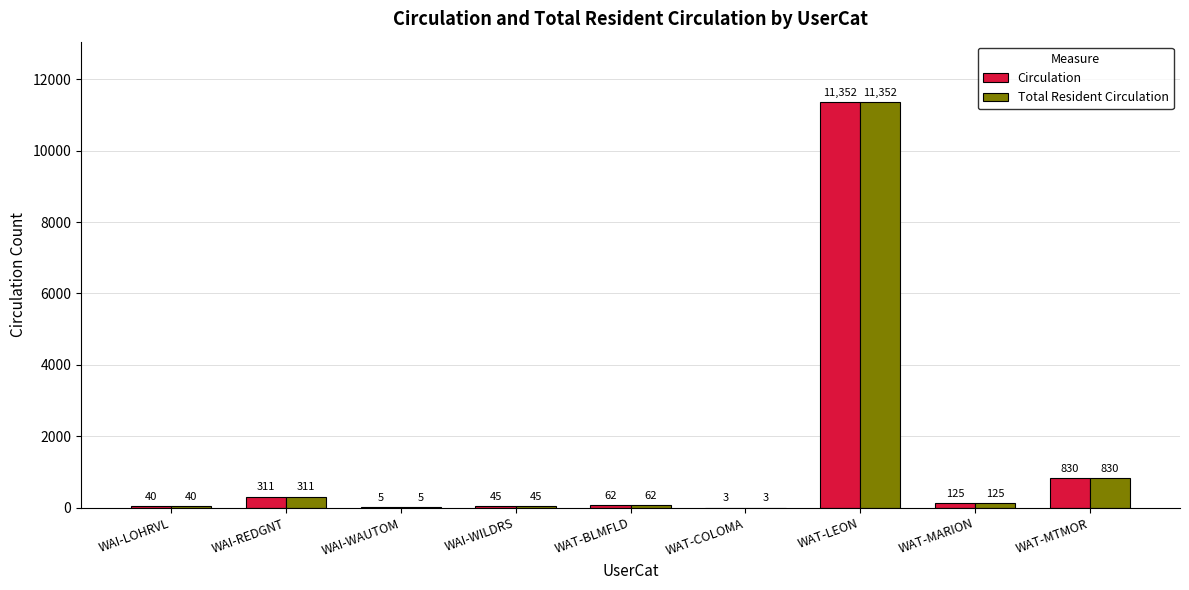

What is the sum of all Total Resident Circulation values?

12773